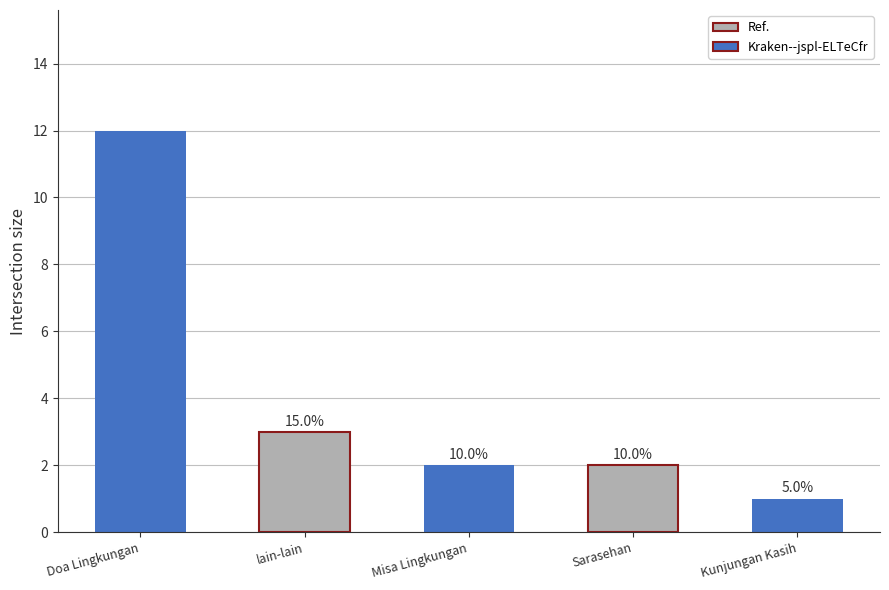

Are the bars horizontal?

No